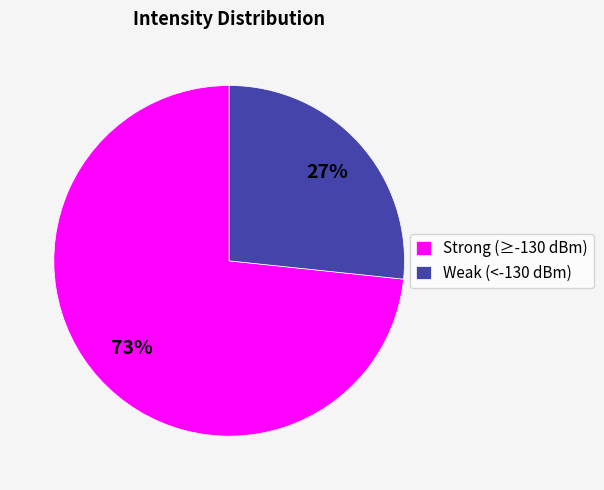

Between Weak (<-130 dBm) and Strong (≥-130 dBm), which is larger?

Strong (≥-130 dBm)